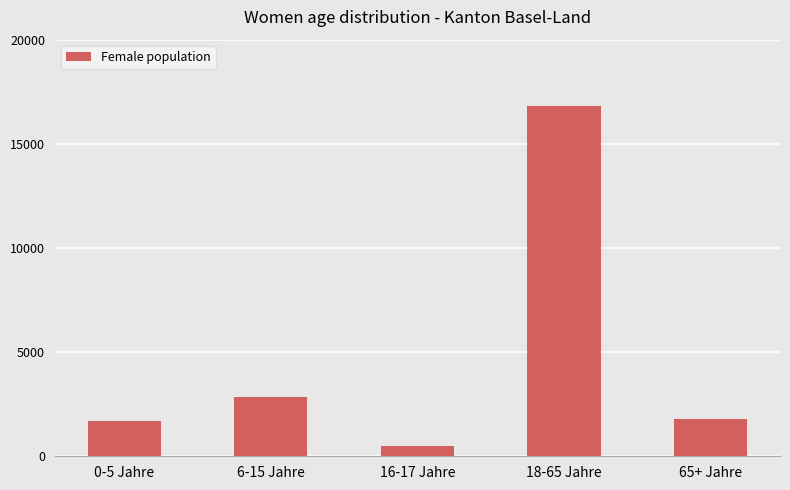

What is the change in value from 0-5 Jahre to 65+ Jahre?

+104